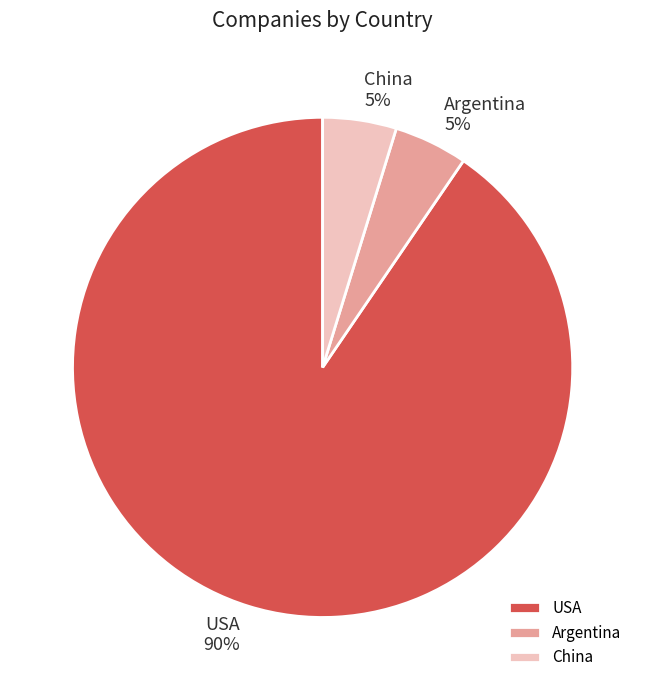

Count the number of slices in the pie.

3